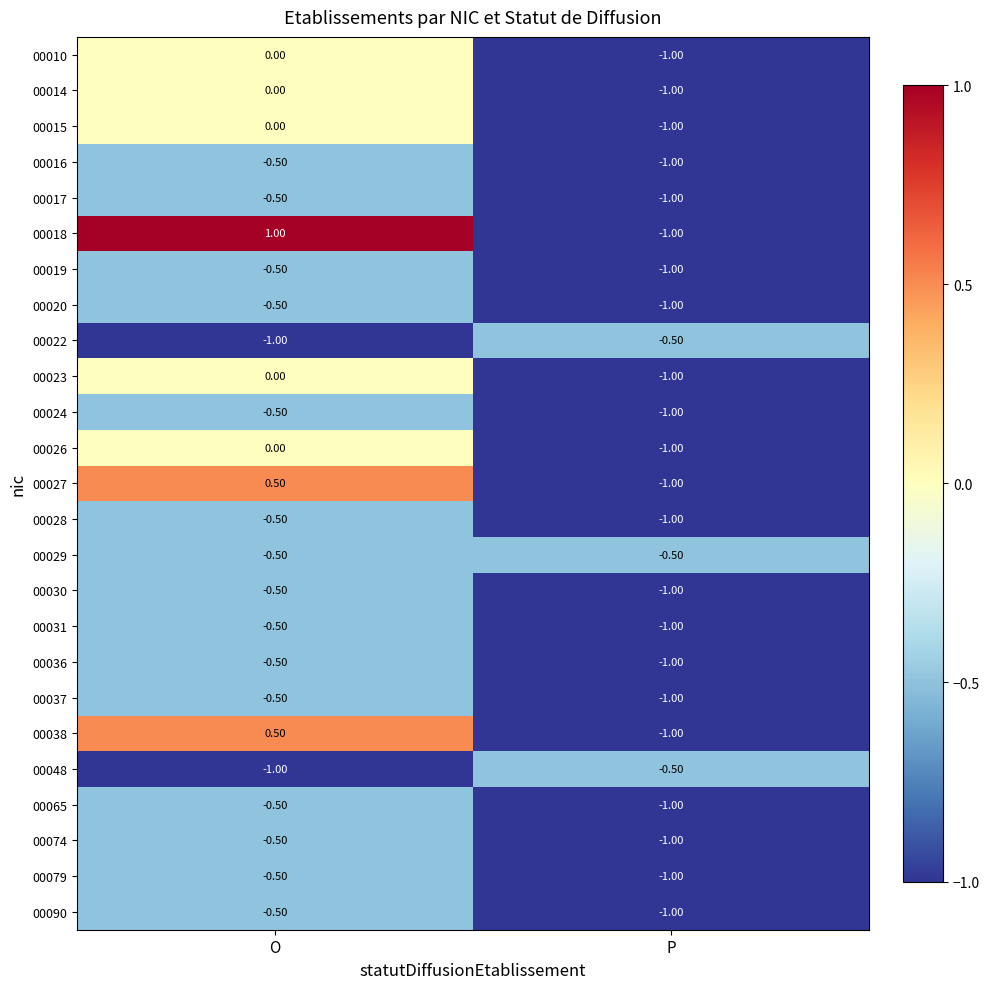

What is the sum of the 00020 values at P and O?

-1.5